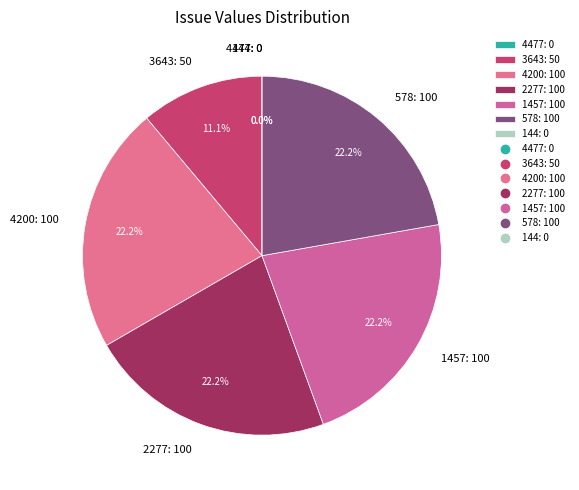

True or false: 4200 accounts for 22% of the total.

True